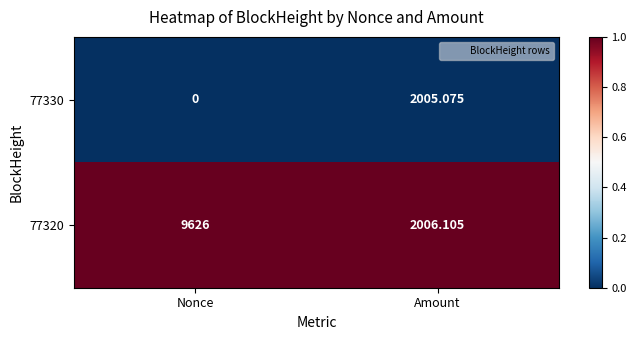

How many categories are shown in the chart?

2